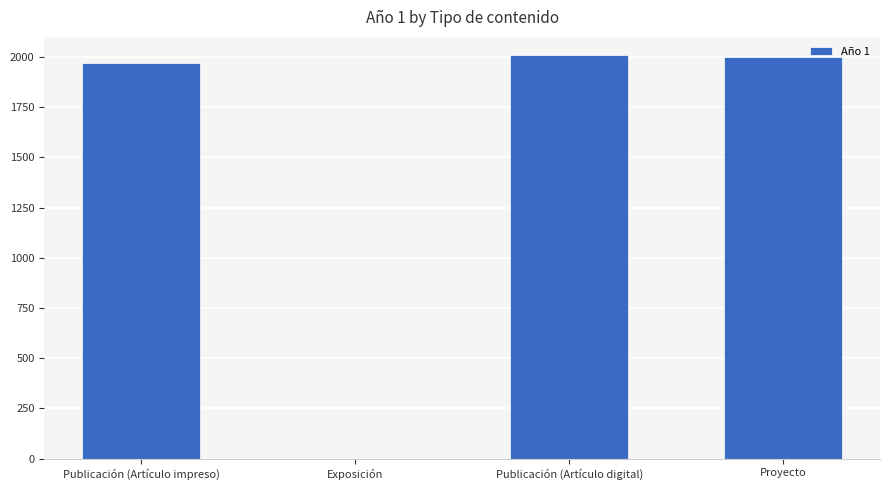

Is it true that the value at Publicación (Artículo impreso) is 1972?

True